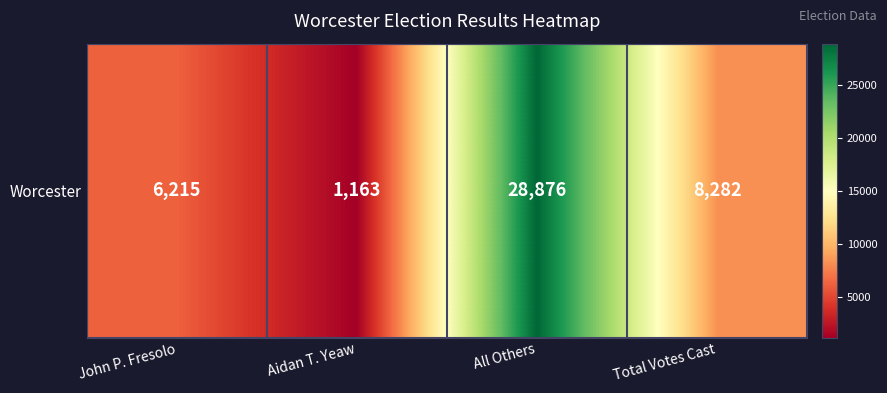

What is the minimum value shown in the chart?

1163